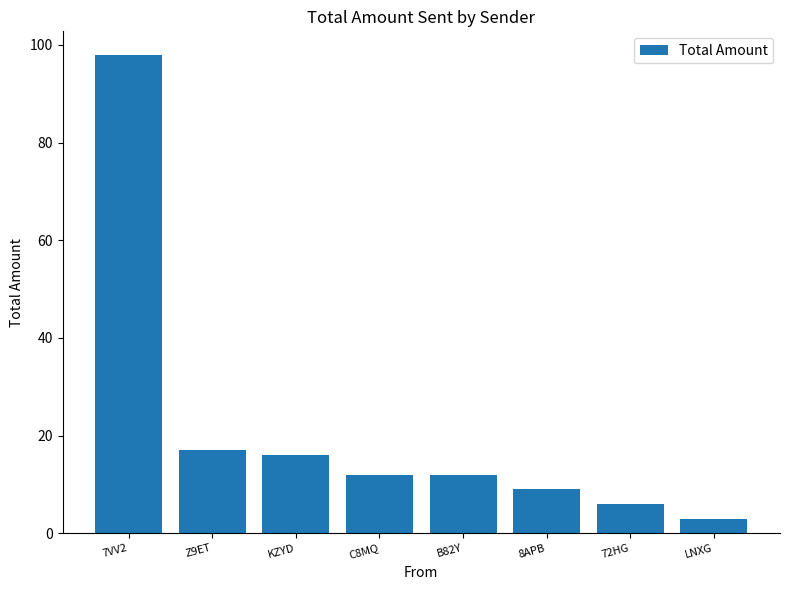

At which label is the value closest to 50?

Z9ET